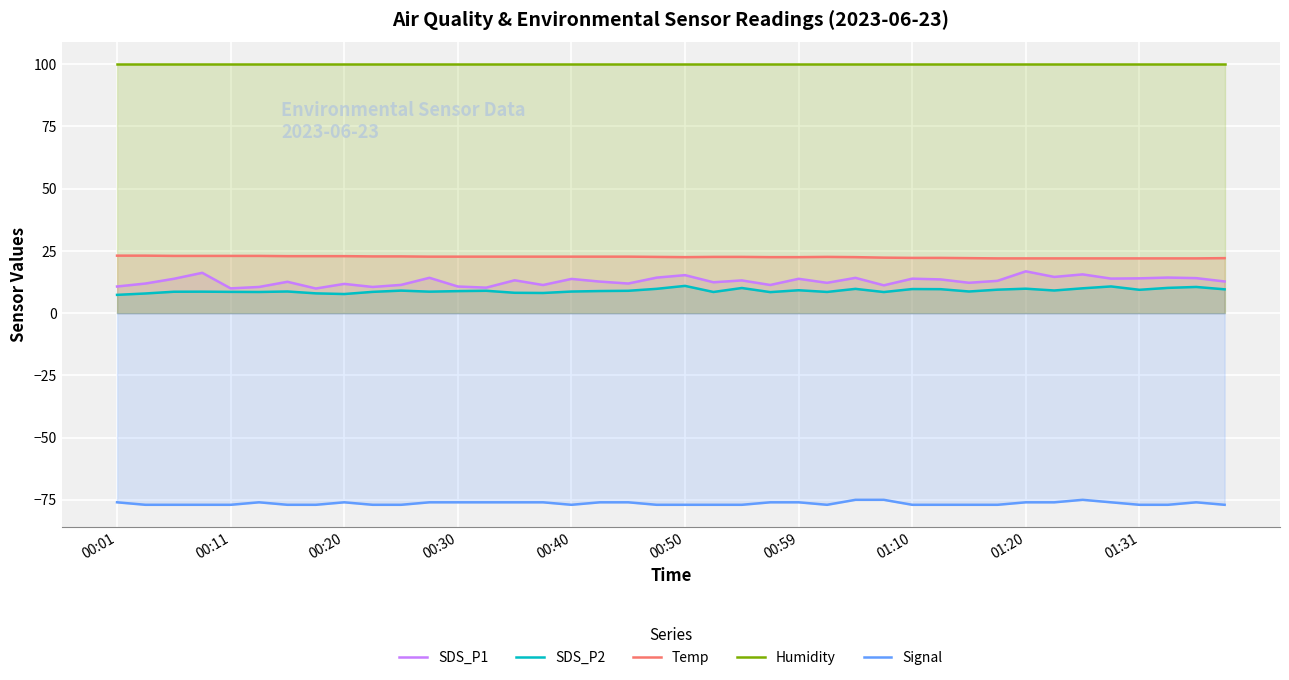

What is the highest value of the Humidity series?

99.9